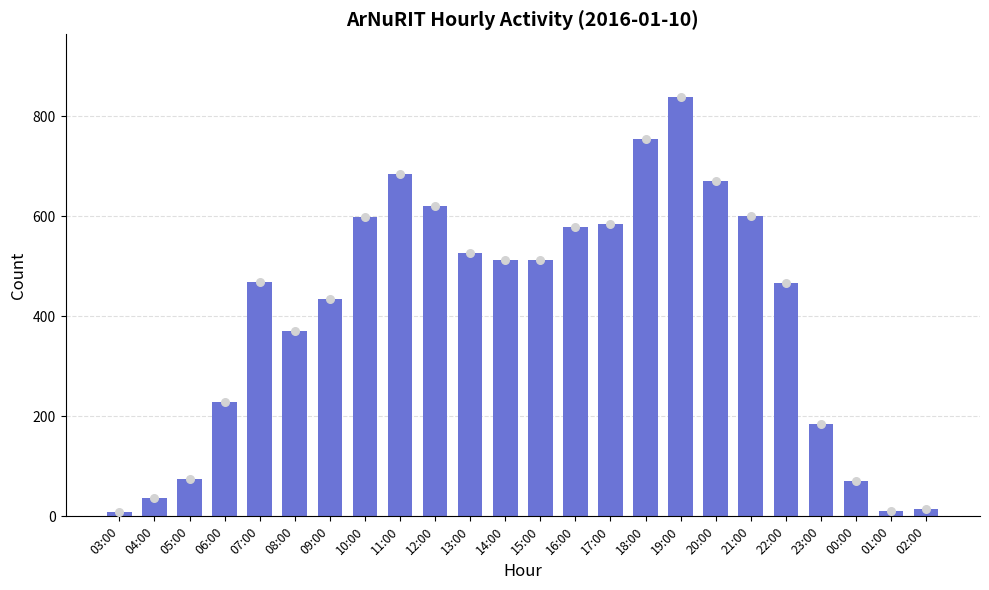

Which has a higher value, 15:00 or 20:00?

20:00